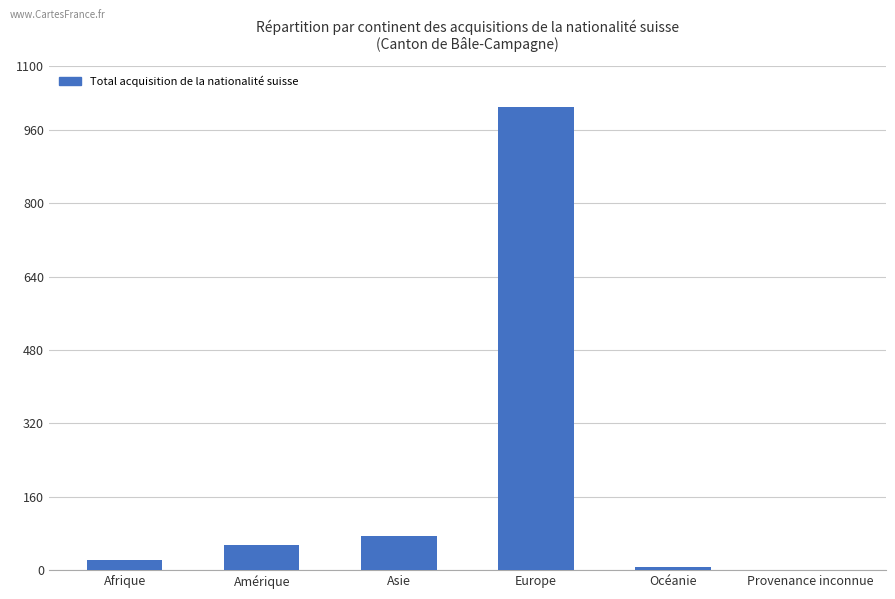

Count the number of categories in the chart.

6